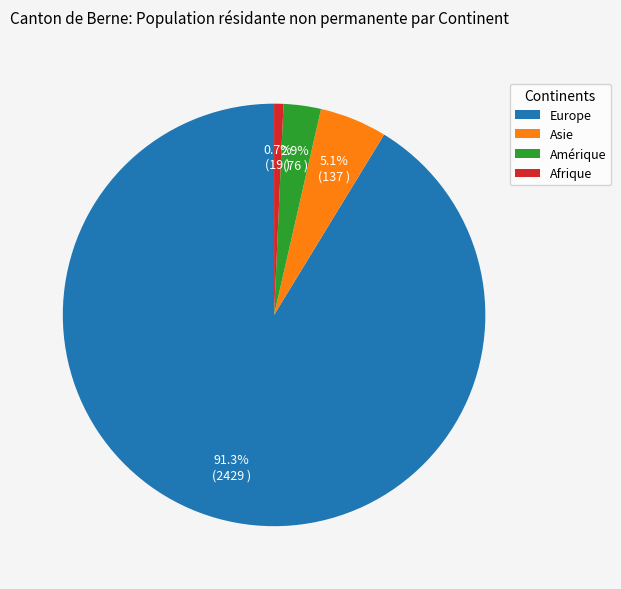

Is there a majority slice in this chart?

Yes